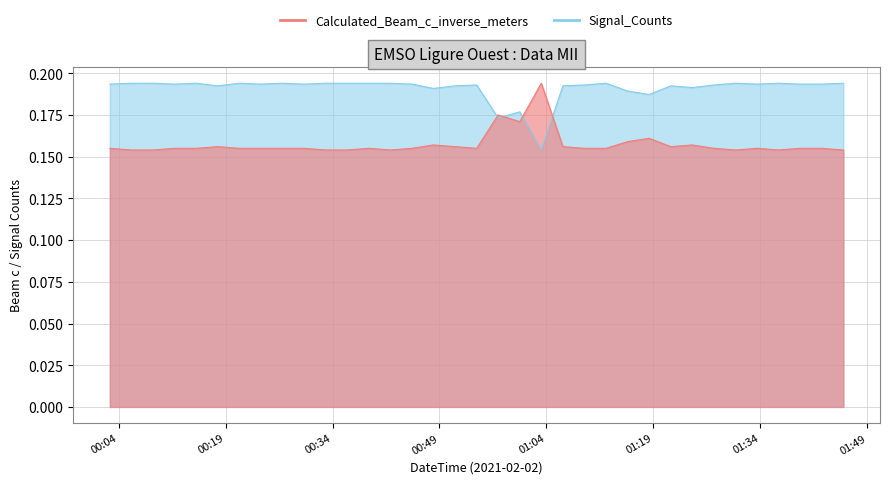

List the labels in order of Calculated_Beam_c_inverse_meters value, largest first.

2021-02-02T01:03:17, 2021-02-02T00:57:14, 2021-02-02T01:00:16, 2021-02-02T01:18:25, 2021-02-02T01:15:24, 2021-02-02T00:48:09, 2021-02-02T01:24:28, 2021-02-02T00:17:54, 2021-02-02T00:51:11, 2021-02-02T01:06:19, 2021-02-02T01:21:27, 2021-02-02T00:02:46, 2021-02-02T00:11:50, 2021-02-02T00:14:52, 2021-02-02T00:20:55, 2021-02-02T00:23:57, 2021-02-02T00:26:58, 2021-02-02T00:30:00, 2021-02-02T00:39:05, 2021-02-02T00:45:08, 2021-02-02T00:54:13, 2021-02-02T01:09:20, 2021-02-02T01:12:22, 2021-02-02T01:27:30, 2021-02-02T01:33:33, 2021-02-02T01:39:36, 2021-02-02T01:42:38, 2021-02-02T00:05:47, 2021-02-02T00:08:49, 2021-02-02T00:33:02, 2021-02-02T00:36:03, 2021-02-02T00:42:06, 2021-02-02T01:30:32, 2021-02-02T01:36:35, 2021-02-02T01:45:39